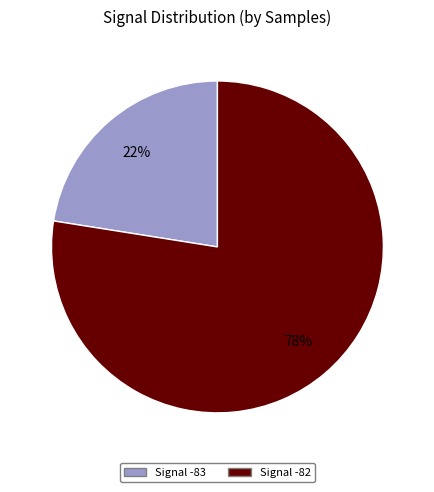

Does any single category account for the majority?

Yes